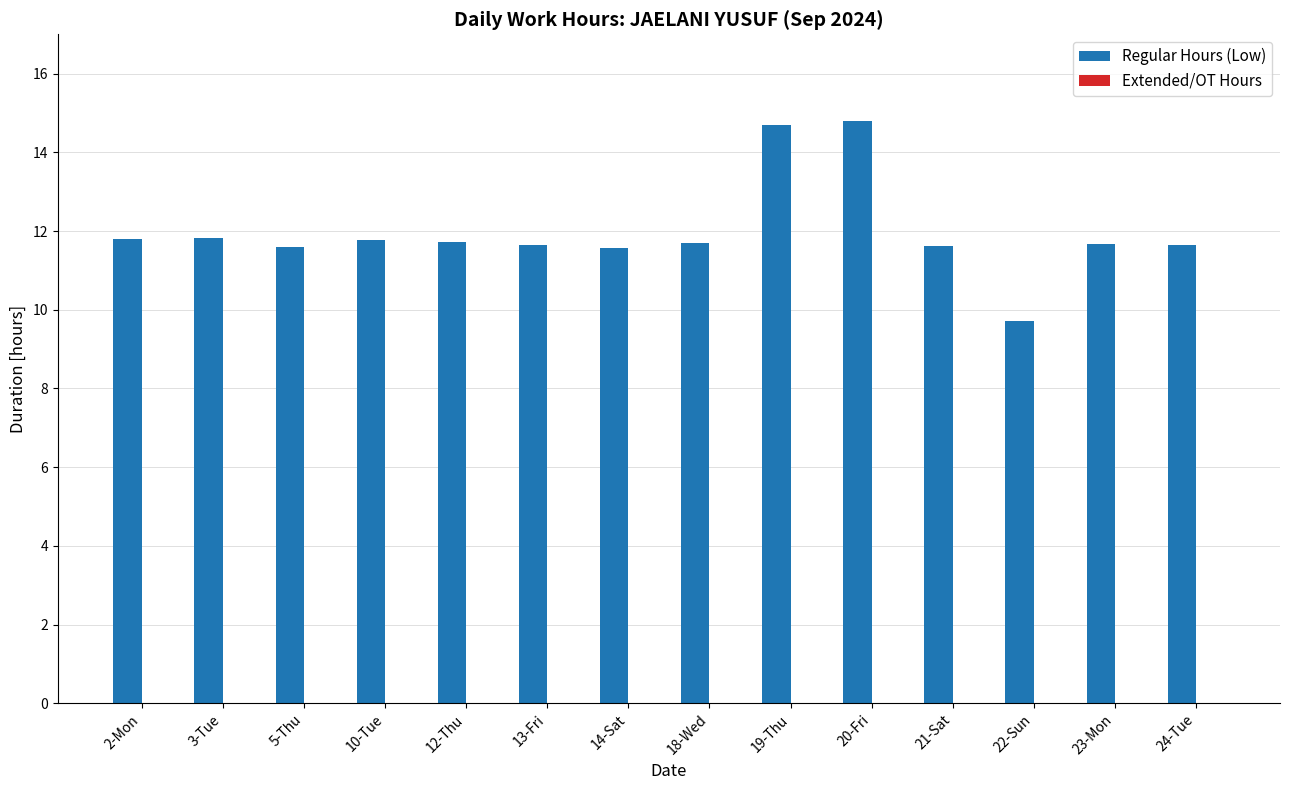

What is the difference between the maximum and second lowest values?

3.2